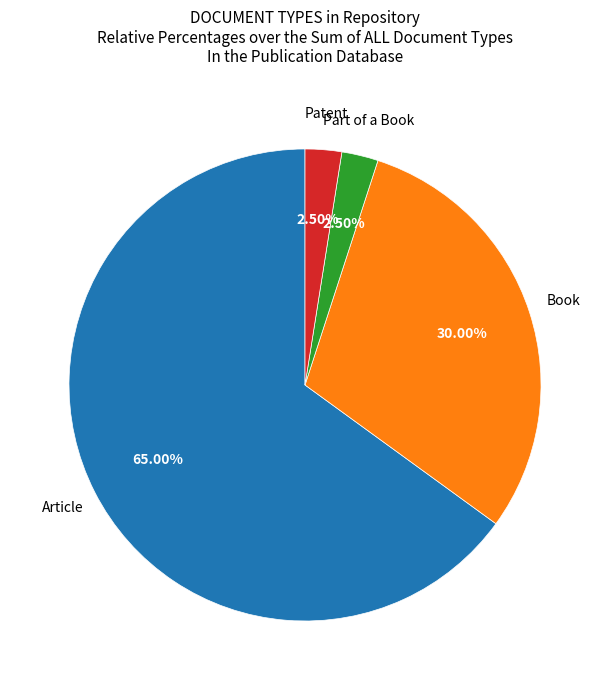

Is there any slice that represents more than half of the pie?

Yes